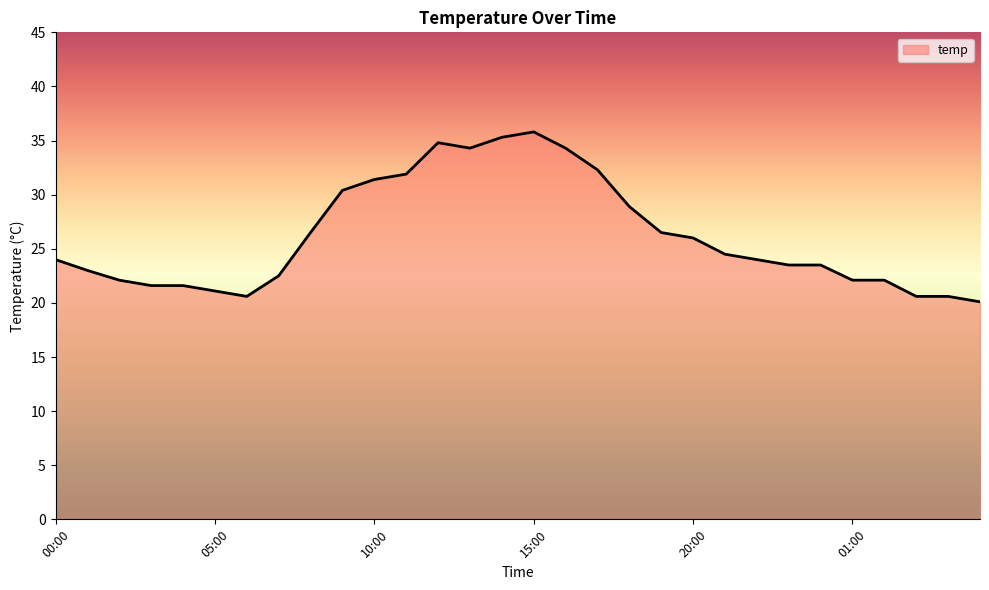

What is the maximum value shown in the chart?

35.8